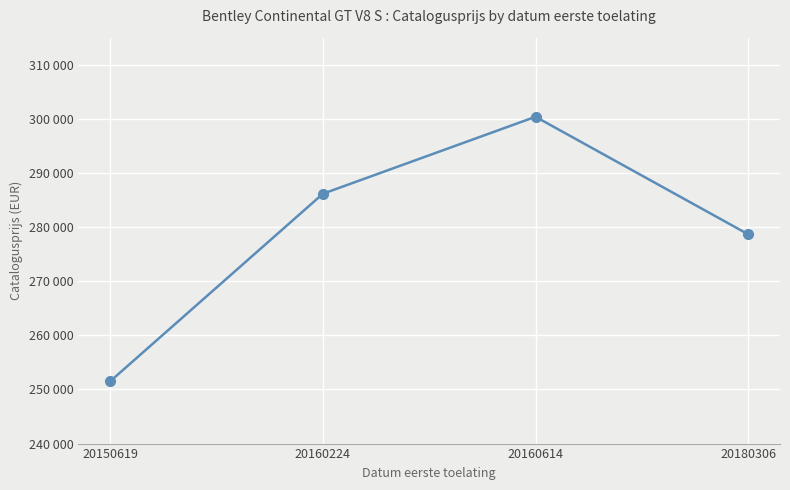

What is the maximum value shown in the chart?

300384